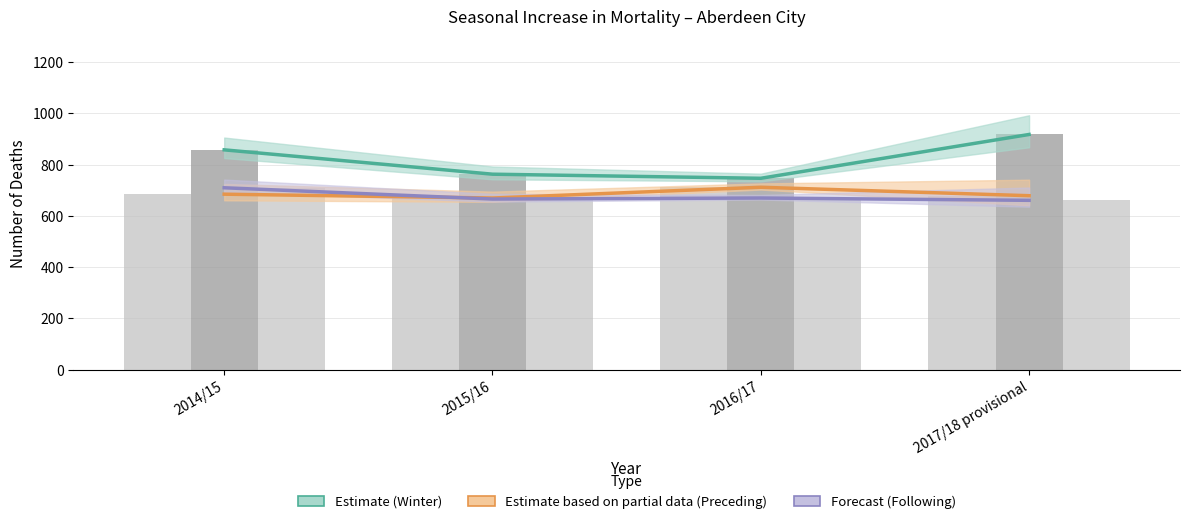

What is the average value of the Estimate based on partial data (Preceding) series?

686